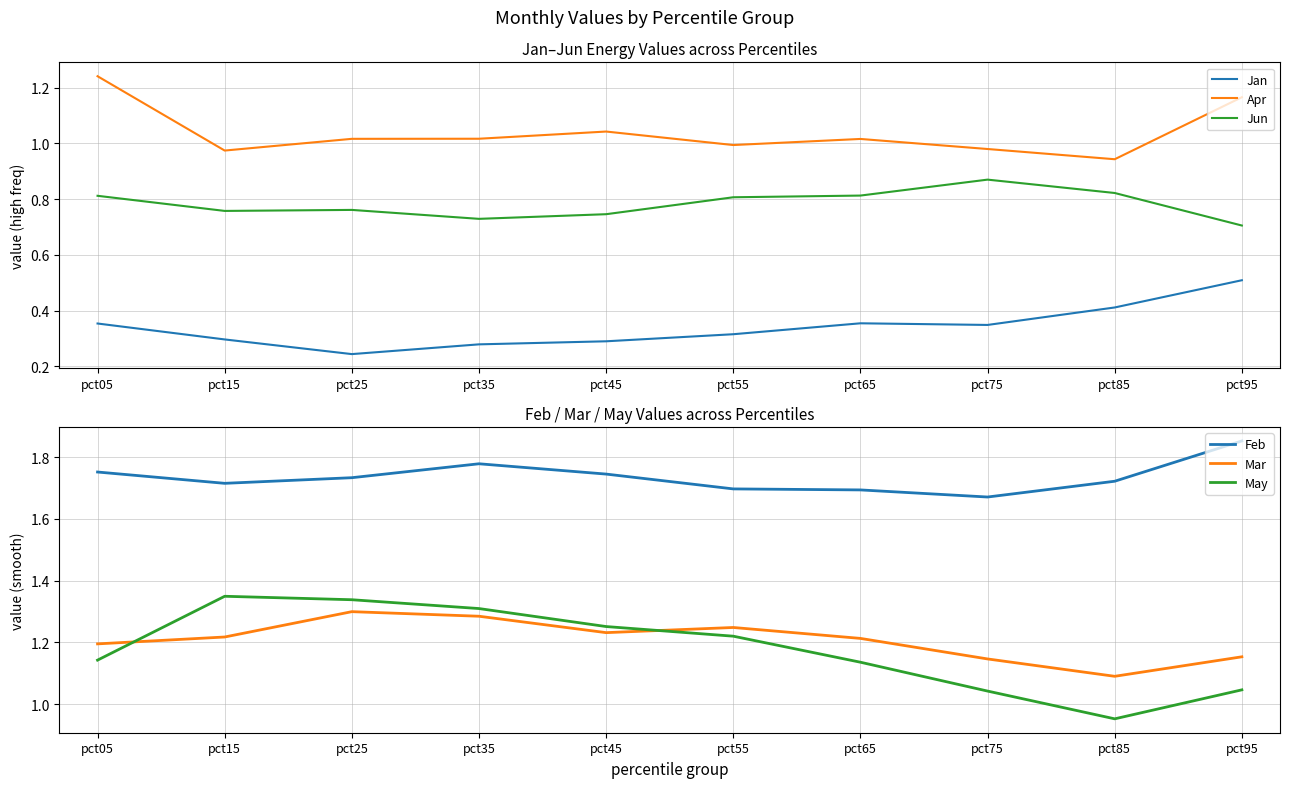

How many lines are shown in the chart?

6